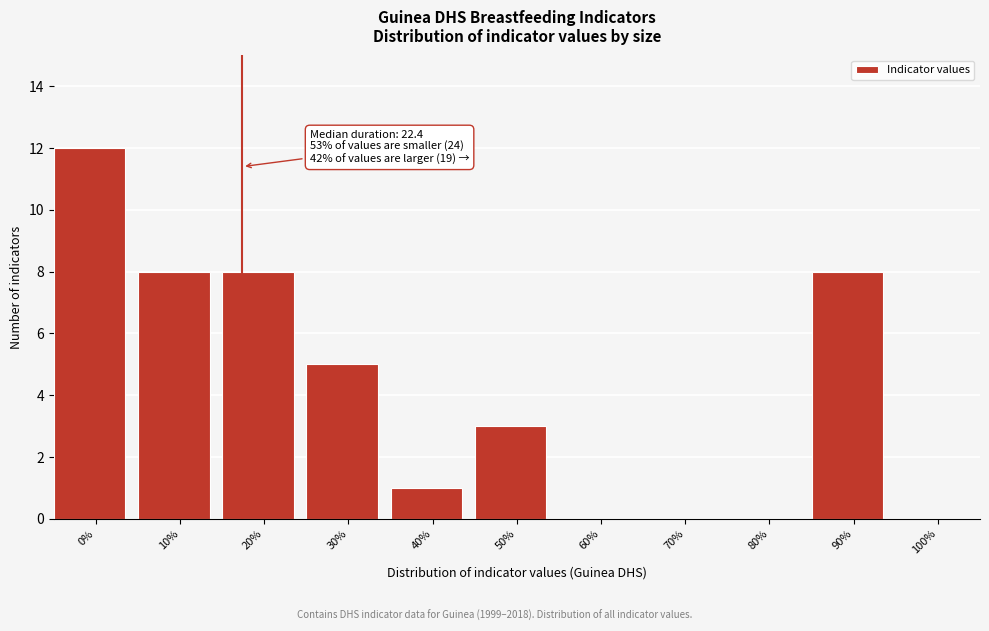

Reading right to left, extract all data points from this chart.

100%=0	90%=8	80%=0	70%=0	60%=0	50%=3	40%=1	30%=5	20%=8	10%=8	0%=12